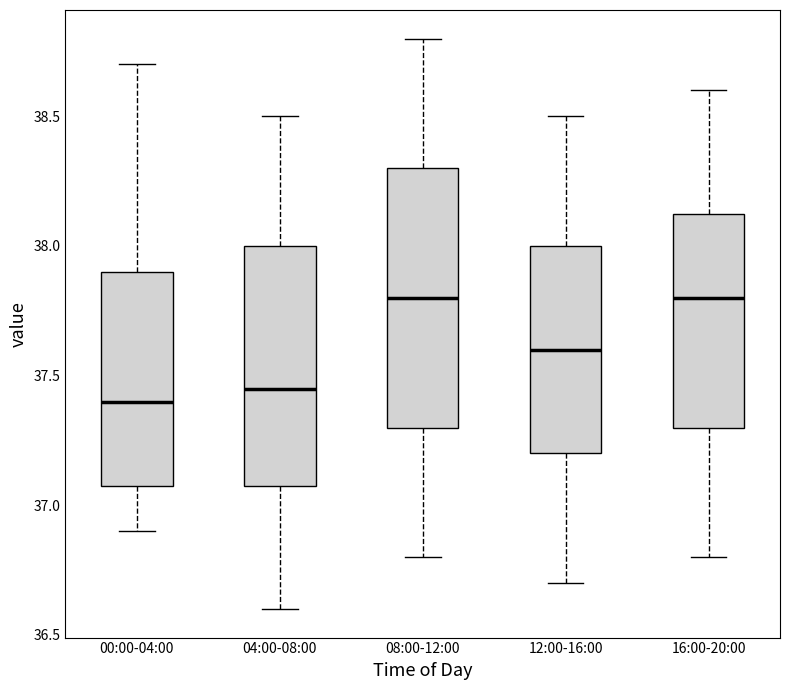

Comparing the boxes themselves (not the whiskers), which one is the tallest?

08:00-12:00